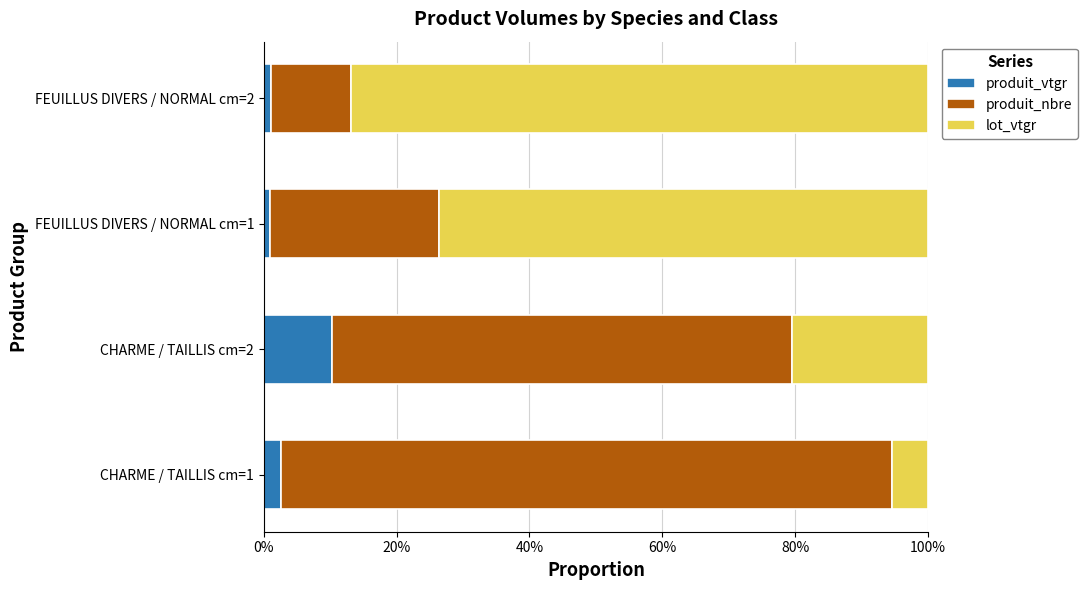

What are all the series names shown in the legend?

produit_vtgr, produit_nbre, lot_vtgr